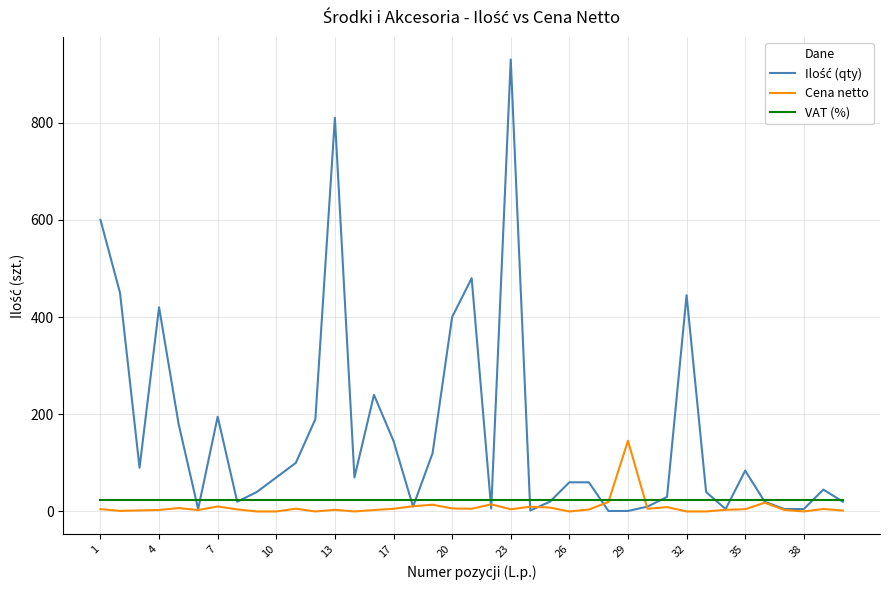

What is the lowest value of the VAT (%) series?

23.0